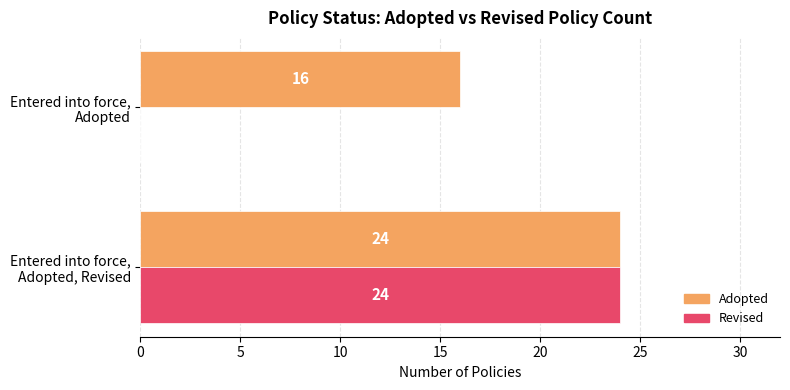

Which series has the largest range (max minus min)?

Revised